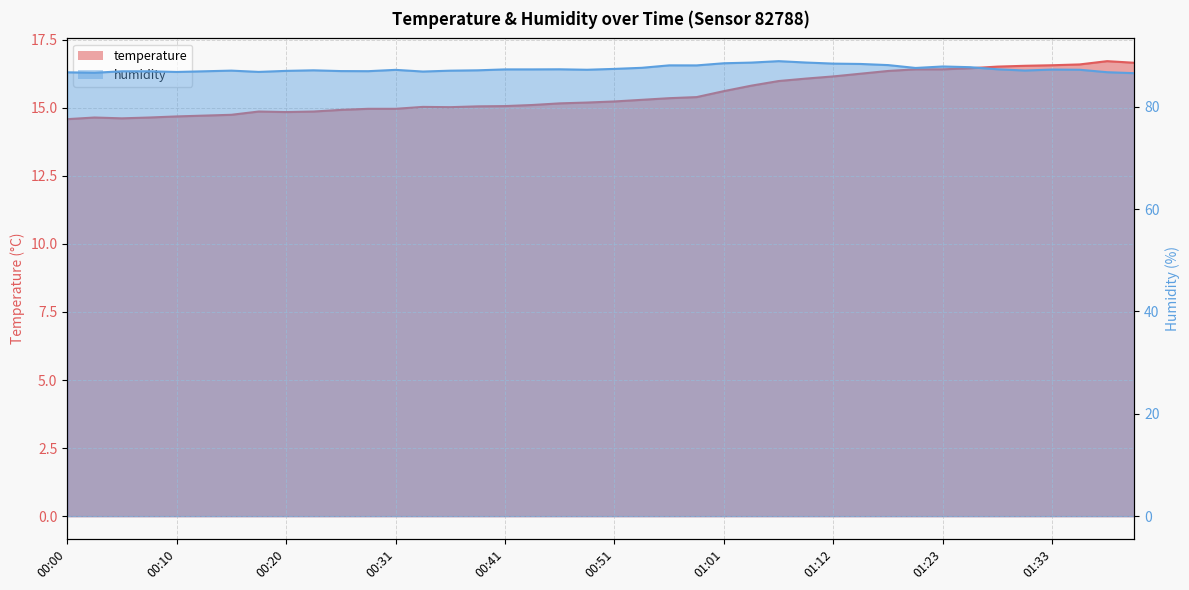

True or false: humidity and temperature intersect in this chart.

False